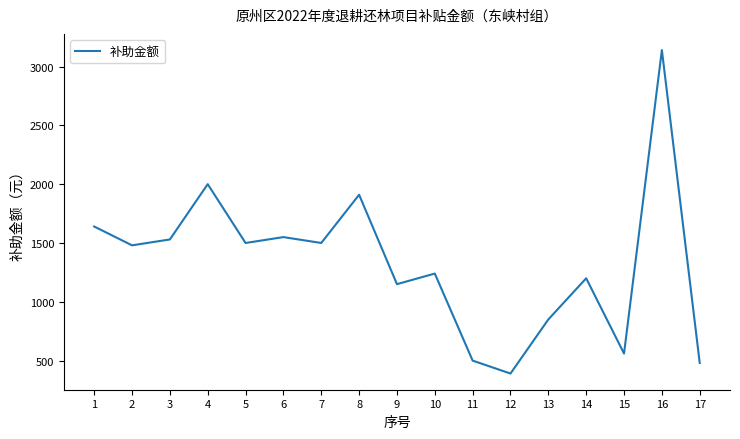

Which label corresponds to the smallest value in the chart?

12